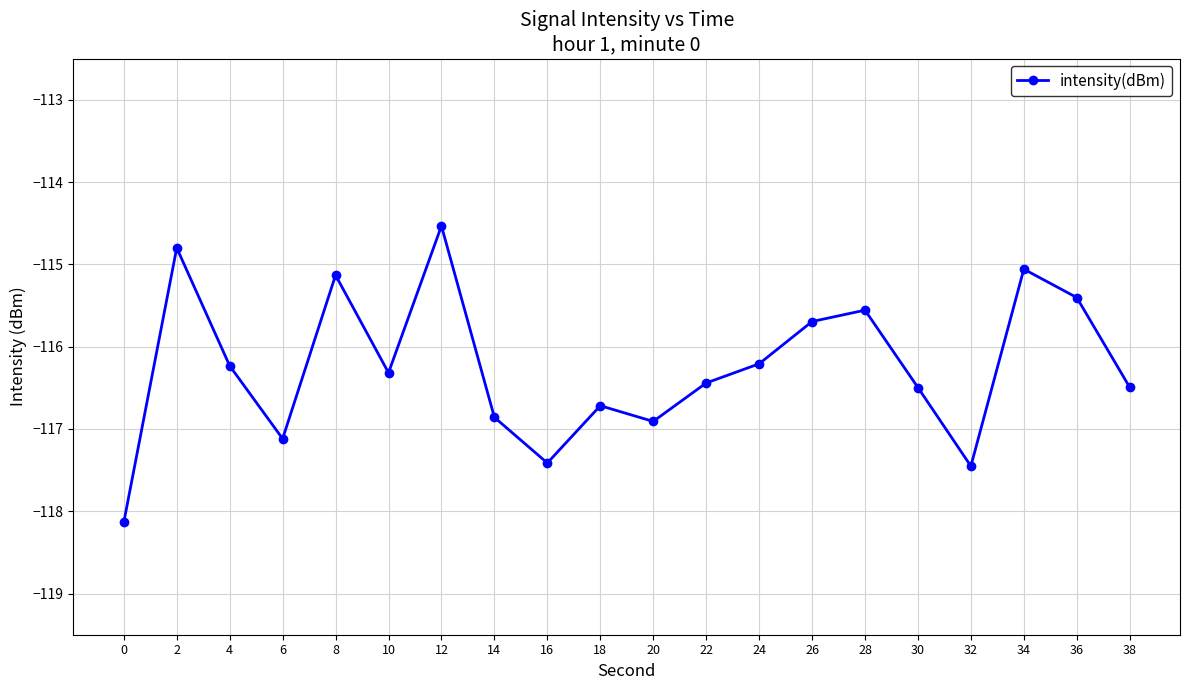

Reading left to right, transcribe all the data shown in this chart.

0=-118.1	2=-114.8	4=-116.2	6=-117.1	8=-115.1	10=-116.3	12=-114.5	14=-116.9	16=-117.4	18=-116.7	20=-116.9	22=-116.4	24=-116.2	26=-115.7	28=-115.6	30=-116.5	32=-117.5	34=-115.1	36=-115.4	38=-116.5